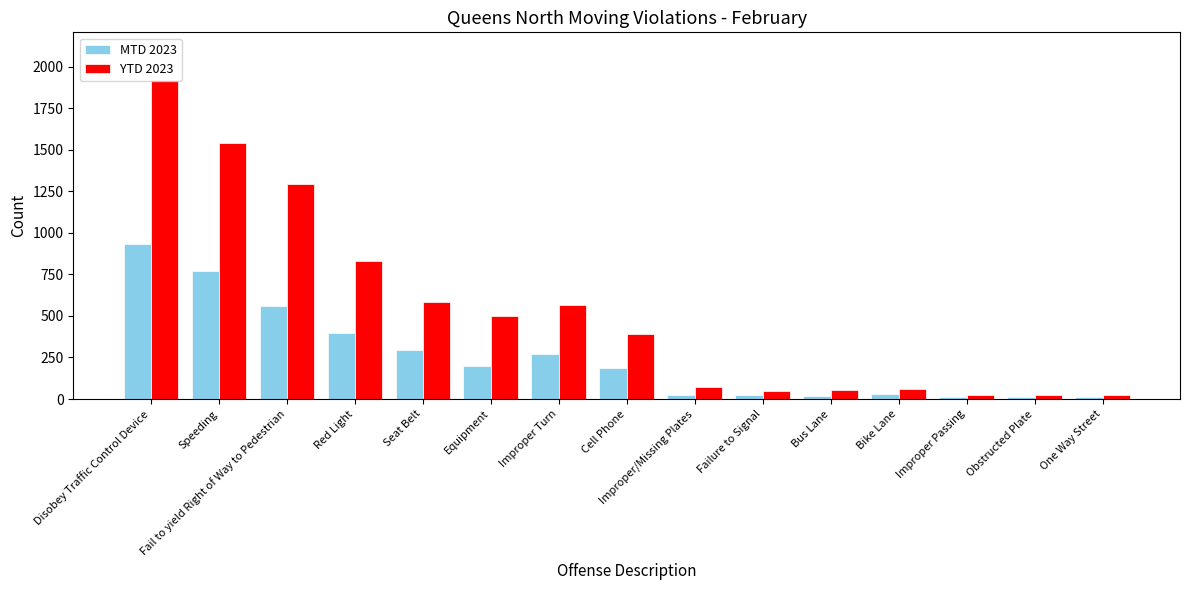

What is the value of the MTD 2023 bar at the 9th from the left?

23